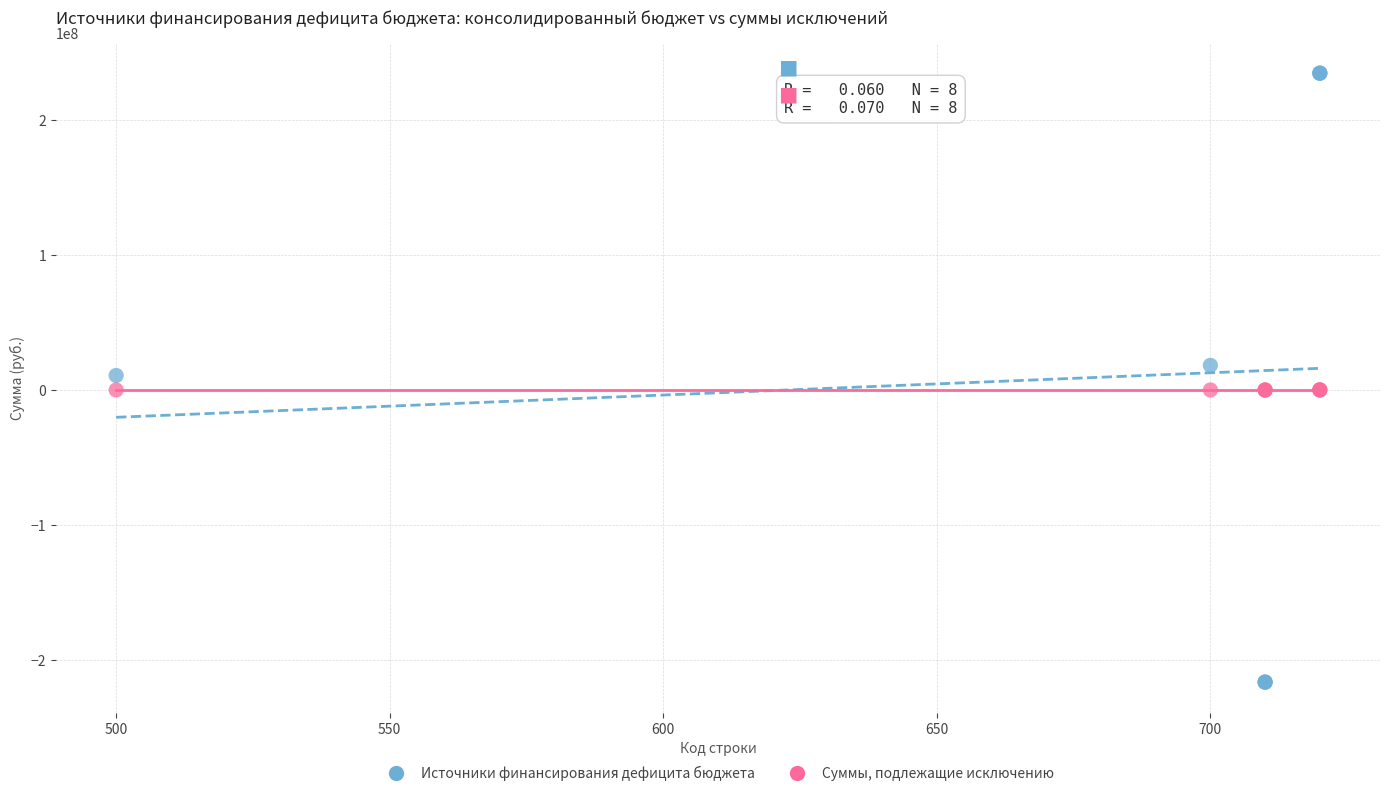

Which series reaches the minimum Y coordinate?

Источники финансирования дефицита бюджета